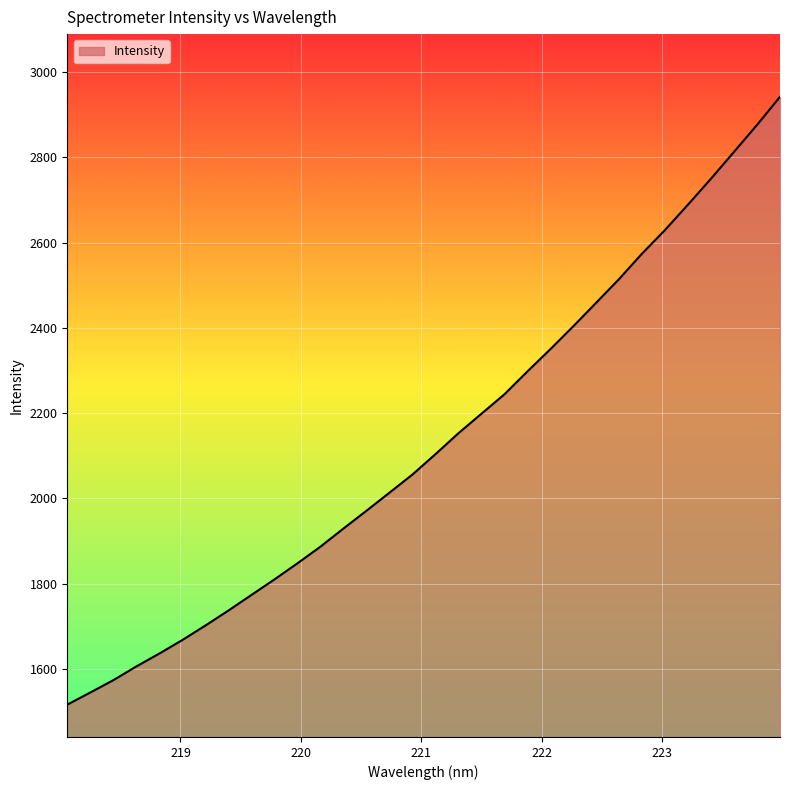

What is the smallest value displayed?

1516.4